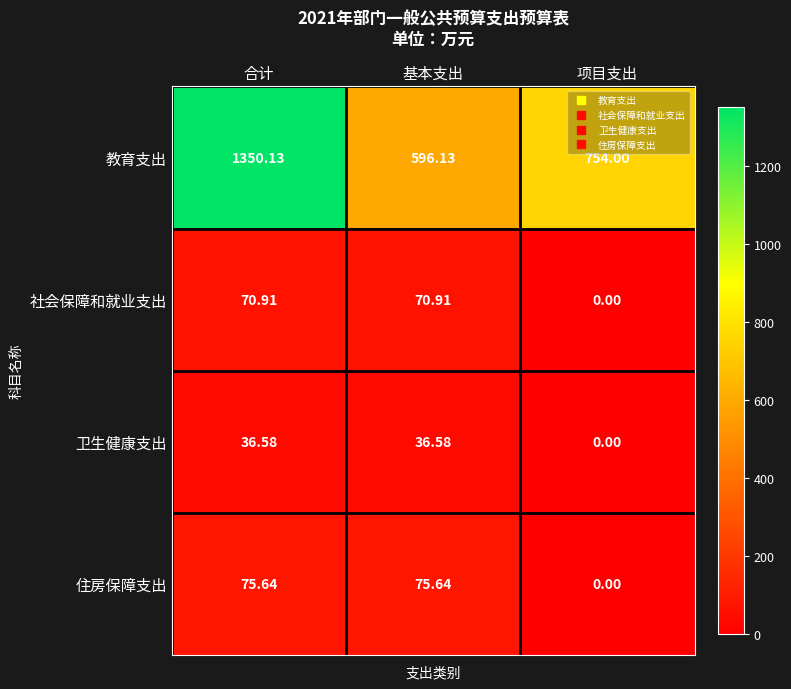

At 合计, list the series in order from smallest to largest.

卫生健康支出, 社会保障和就业支出, 住房保障支出, 教育支出